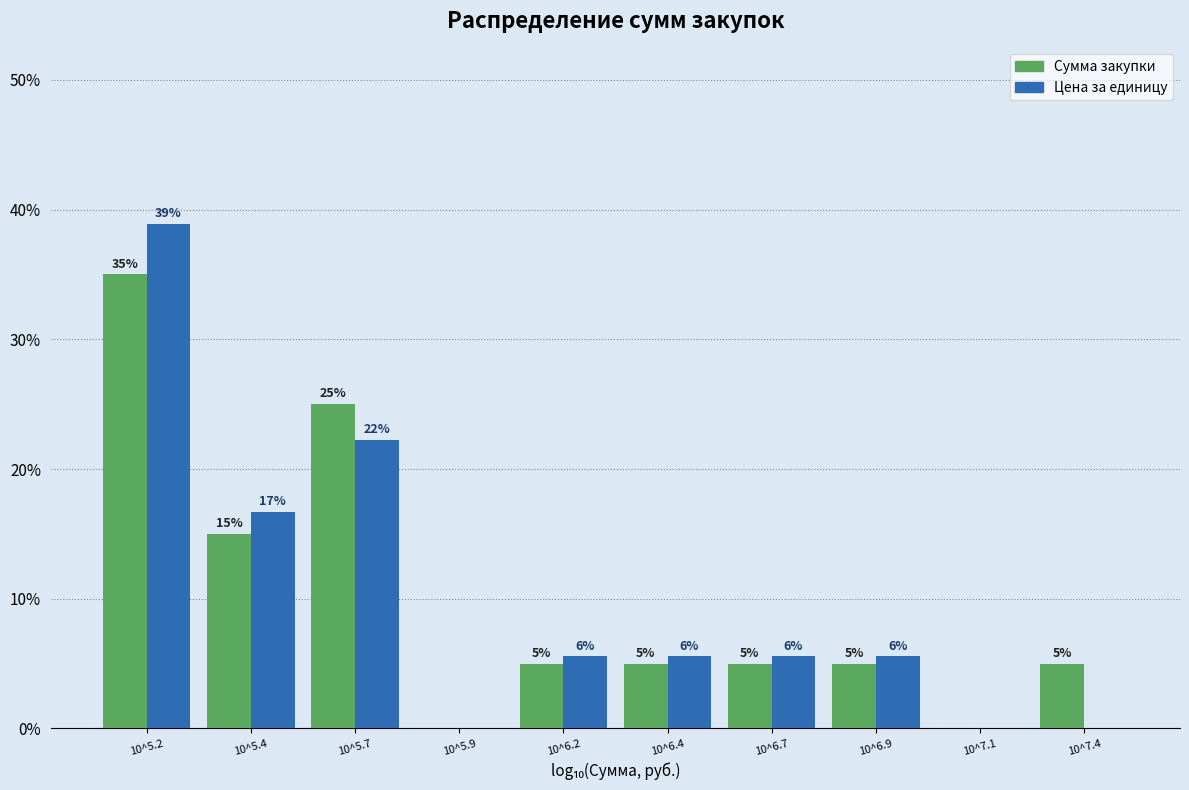

The value of Цена за единицу at 10^7.1 is 0.0. True or false?

True